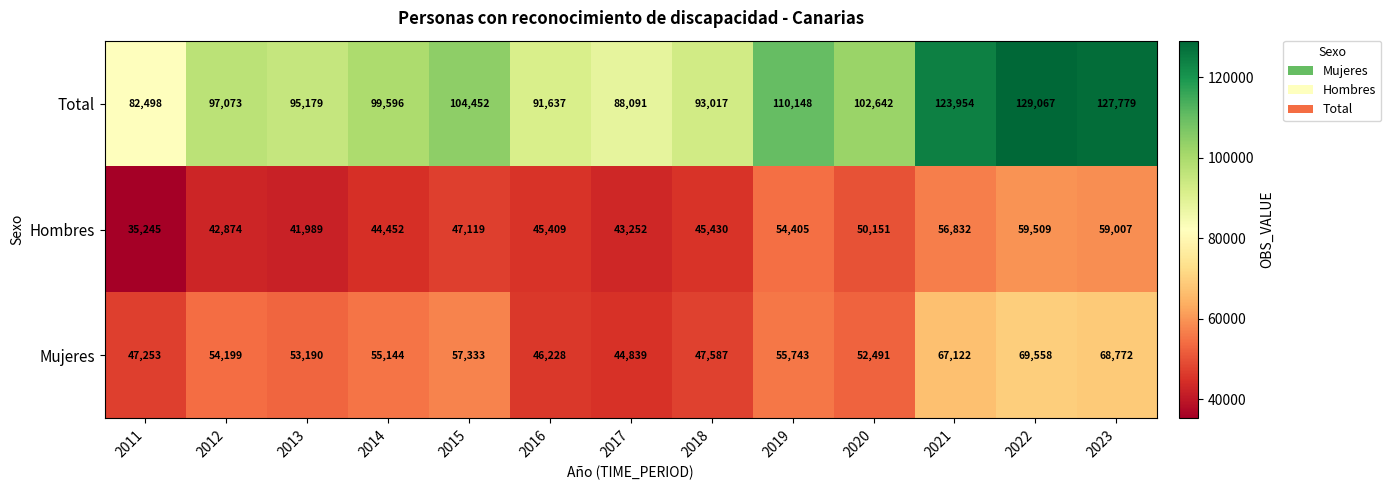

Rank the series at 2017 from highest to lowest value.

Total, Mujeres, Hombres